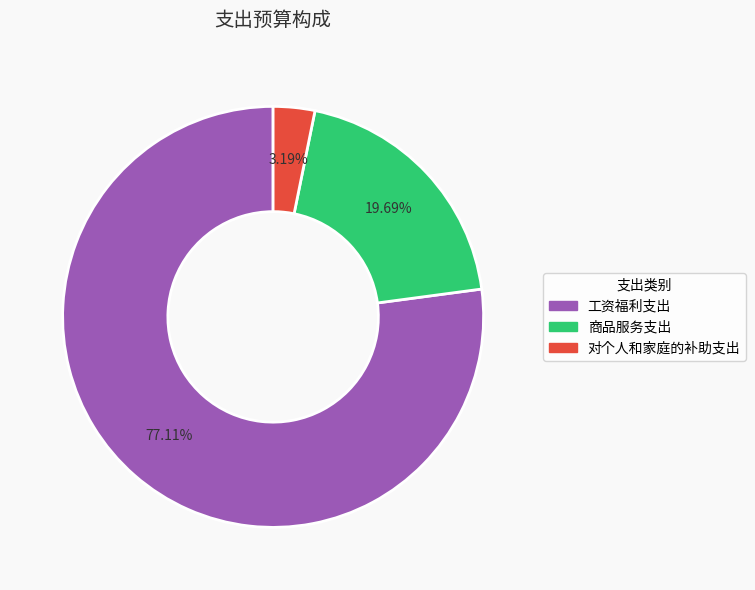

To the nearest percent, what is the difference between the largest and smallest slice percentages?

74%